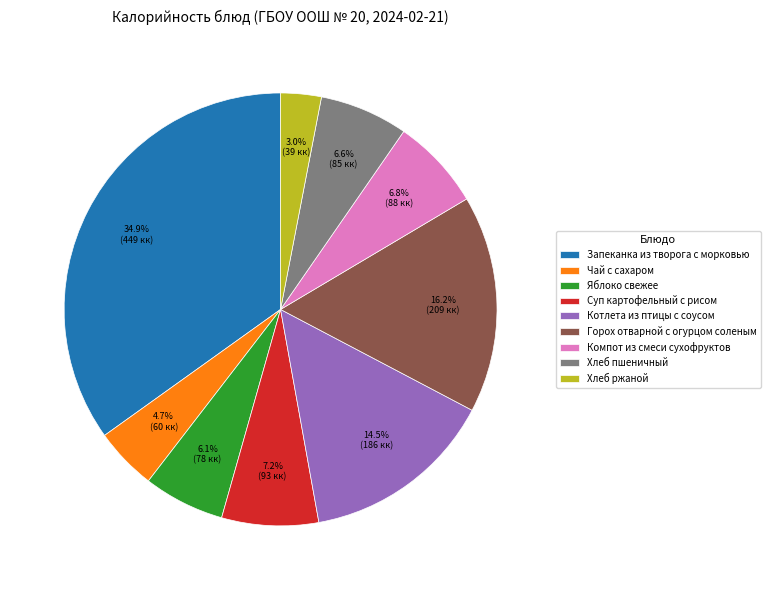

To the nearest percent, what is the combined percentage of Горох отварной с огурцом соленым and Суп картофельный с рисом?

23%